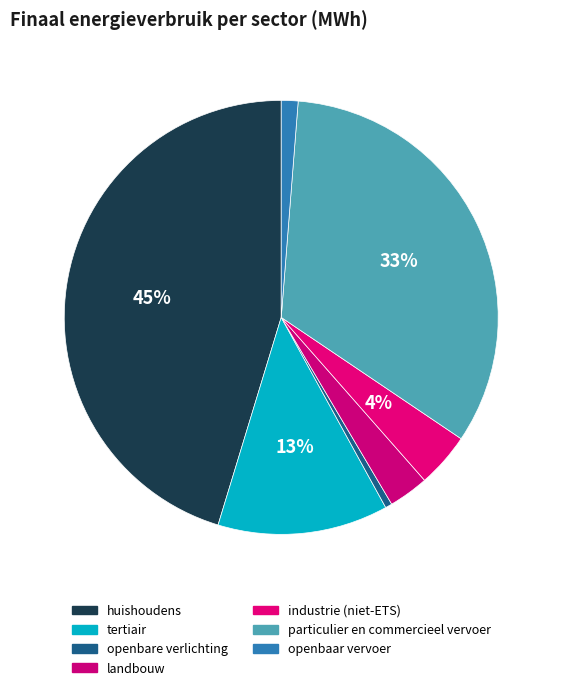

What percentage is the particulier en commercieel vervoer slice, to the nearest percent?

33%